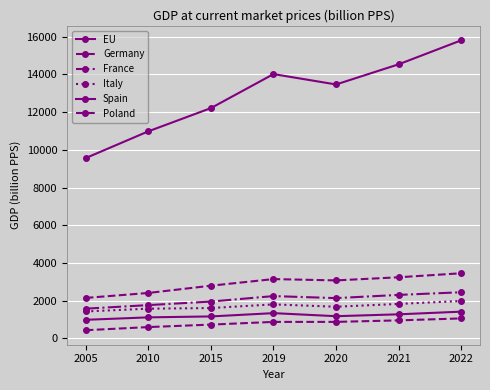

What is the difference between the EU values at 2015 and 2019?

1803.6